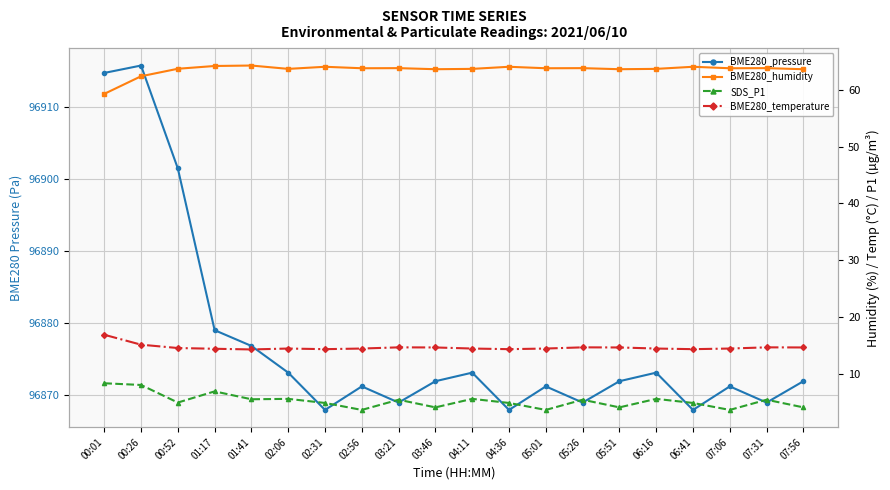

At which category does the chart reach its minimum across all series?

02:56